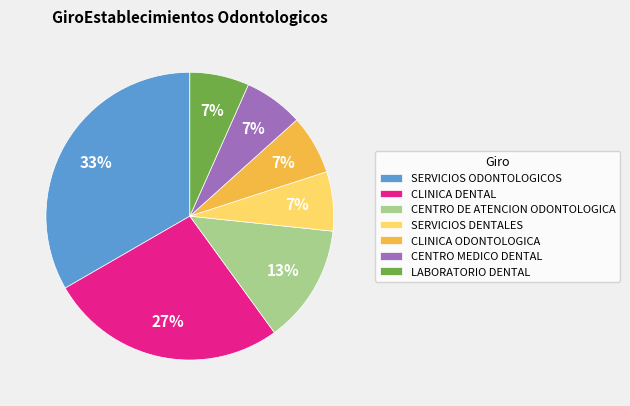

Is the sum of LABORATORIO DENTAL and CLINICA DENTAL greater than half?

No